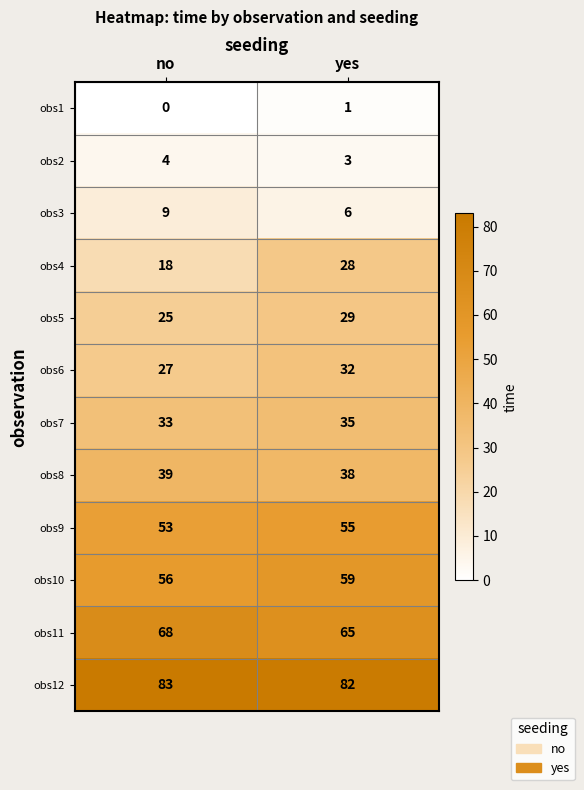

What is the total value across all series at yes?

433